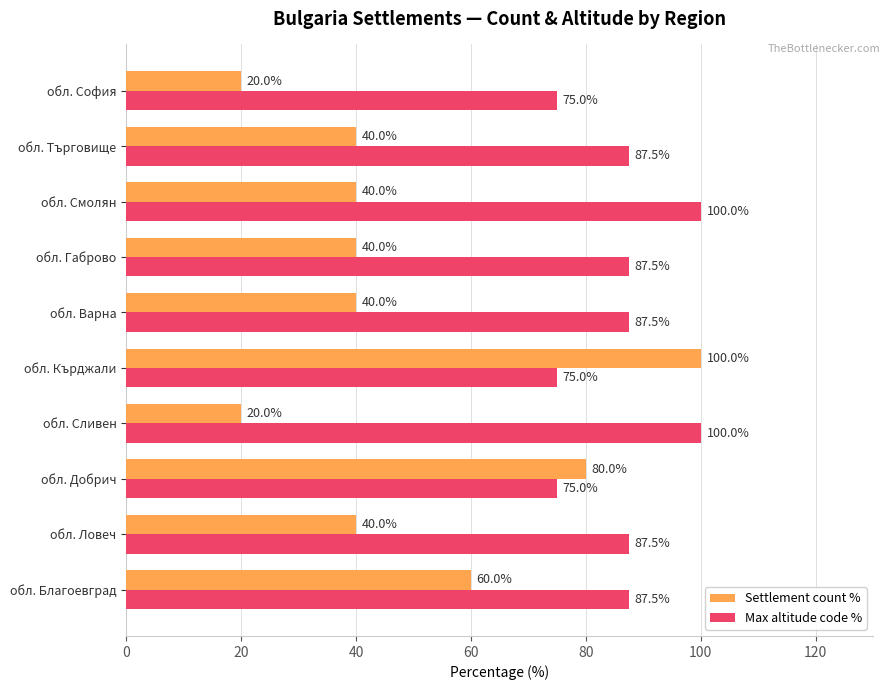

How many series are shown in this chart?

2